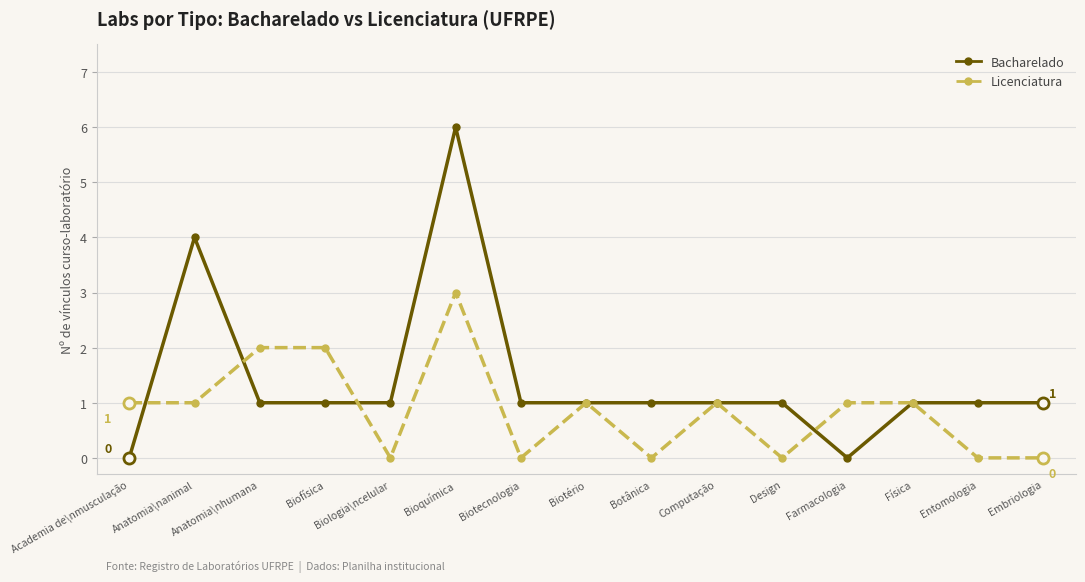

Which series has the largest total across all categories?

Bacharelado